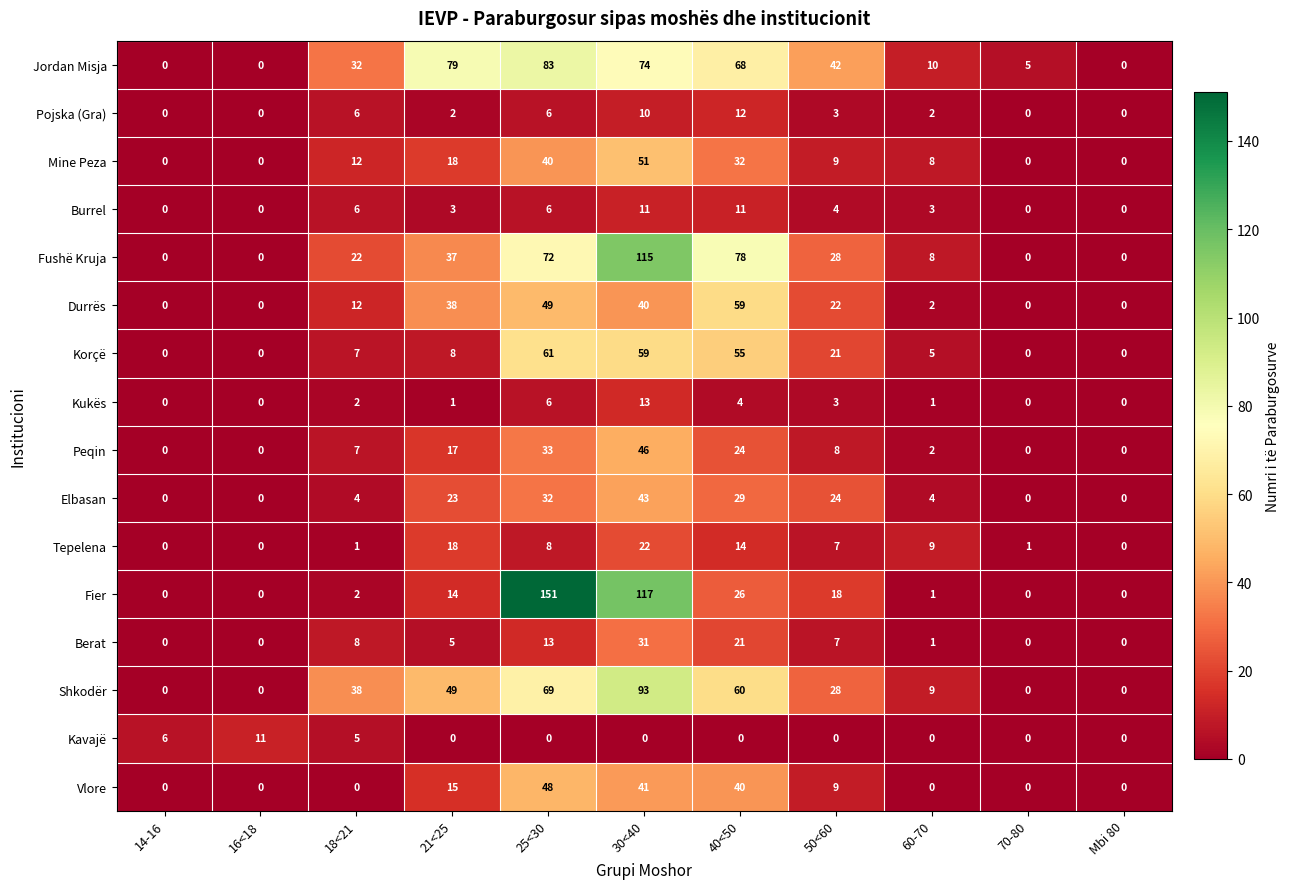

The Burrel series shows 0 at 14-16. True or false?

True